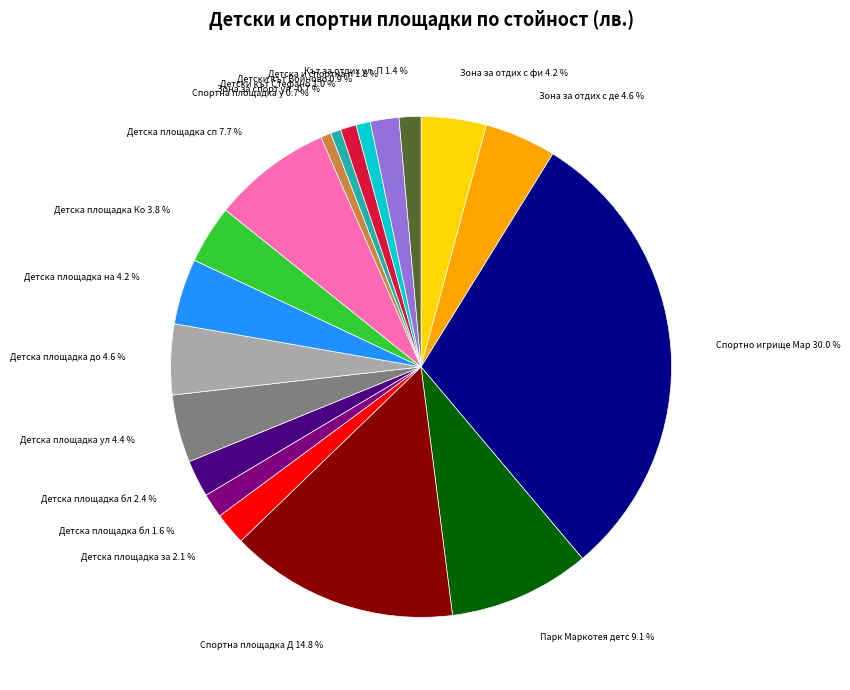

Is there any slice that represents more than half of the pie?

No